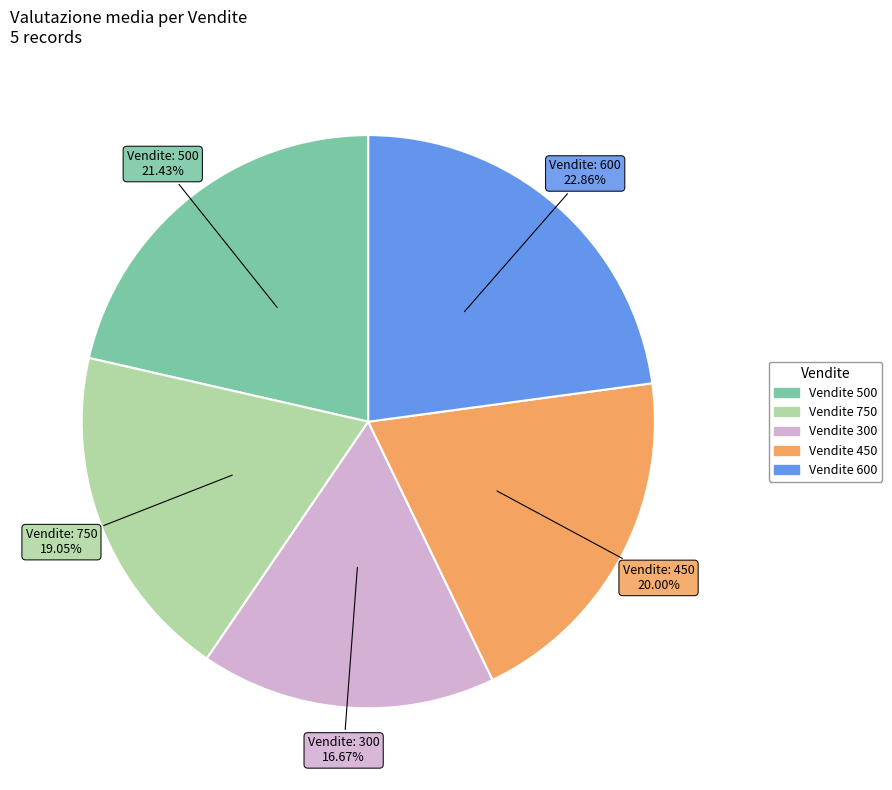

Does any single category account for the majority?

No